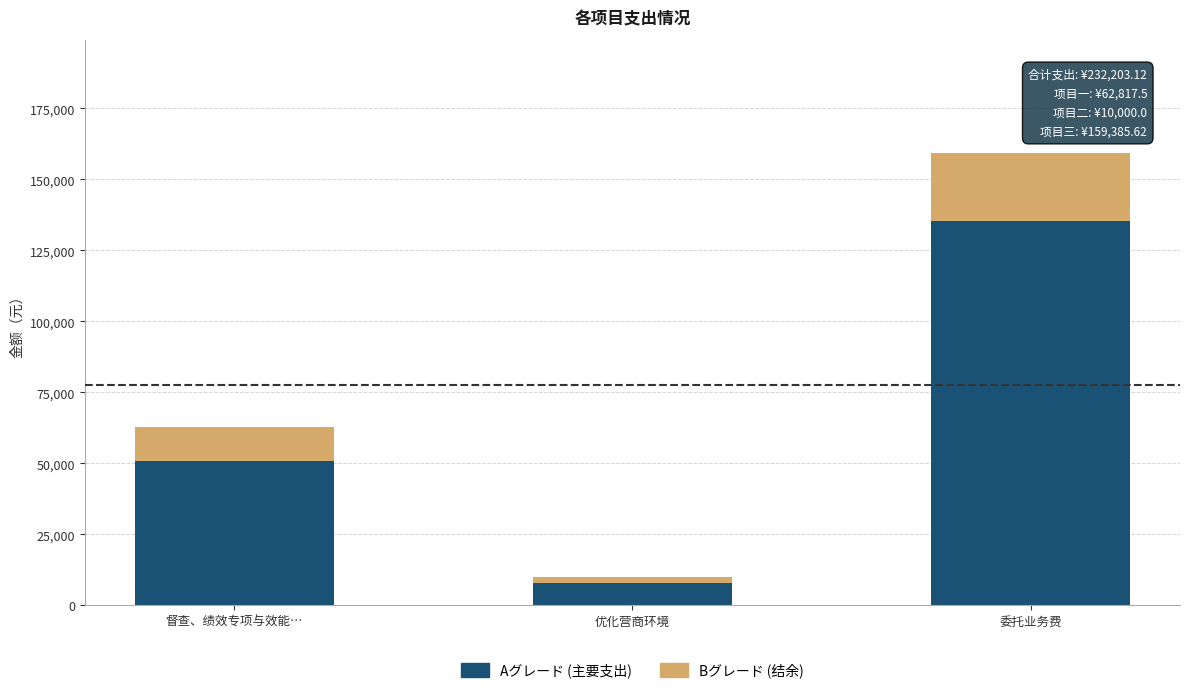

Which category has the highest value in the Aグレード (主要支出) series?

委托业务费